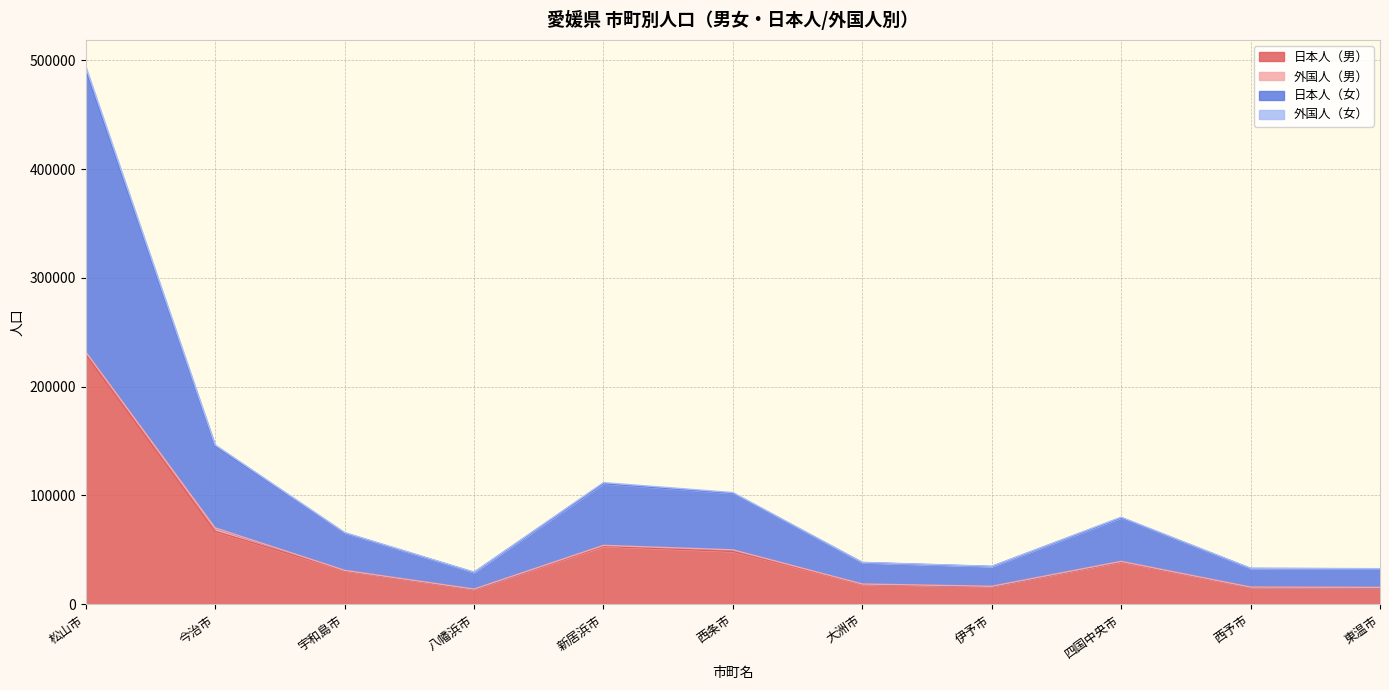

True or false: 日本人（女） and 外国人（女） cross at least once.

False